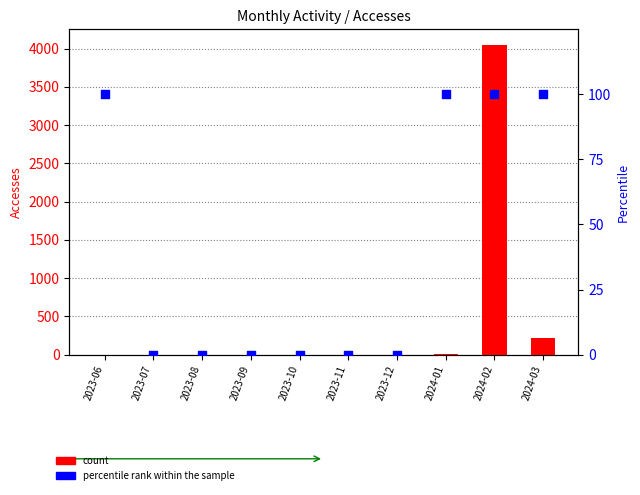

Which series reaches the minimum Y coordinate?

count